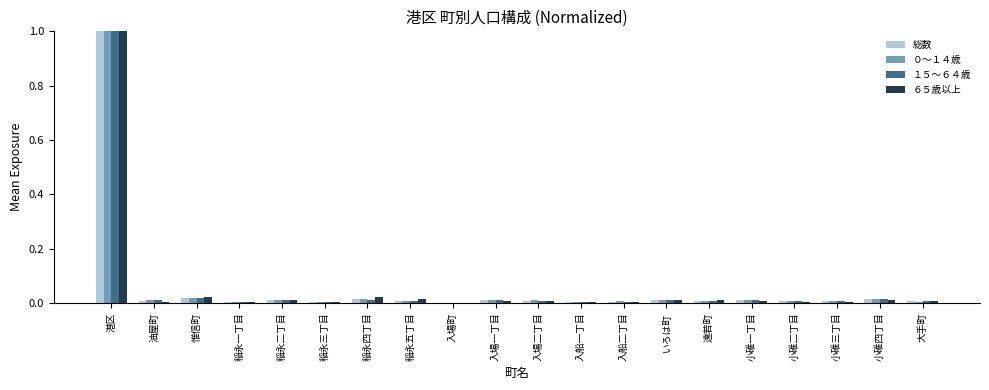

True or false: 総数 has a value of 0.0 at 小碓四丁目.

True